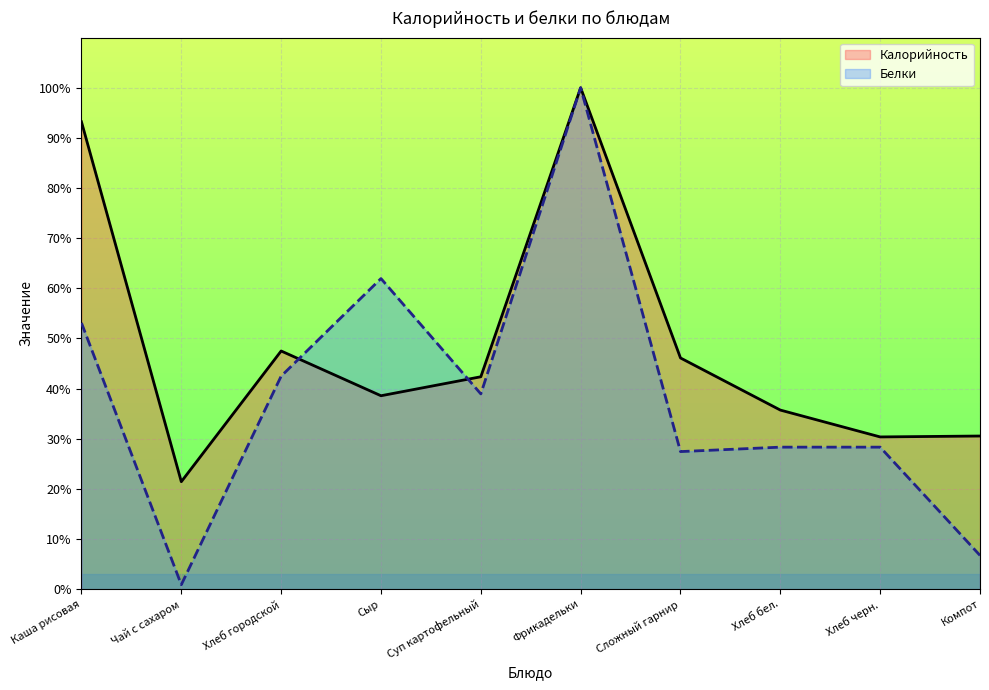

At which label does Белки reach its peak?

Фрикадельки